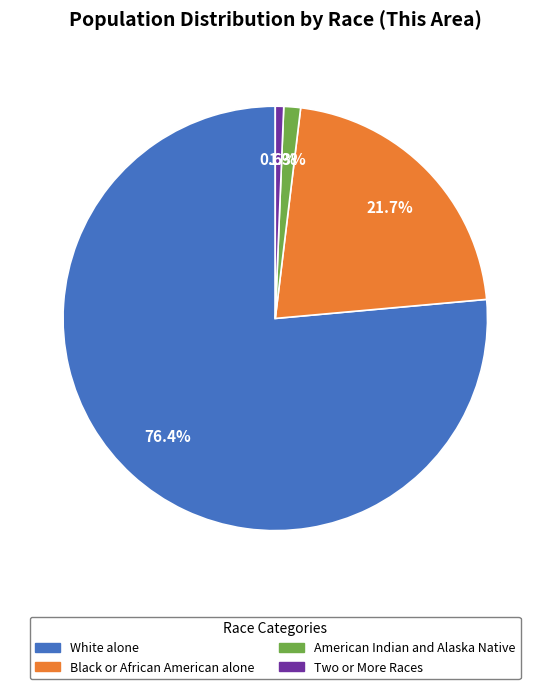

Is there a majority slice in this chart?

Yes